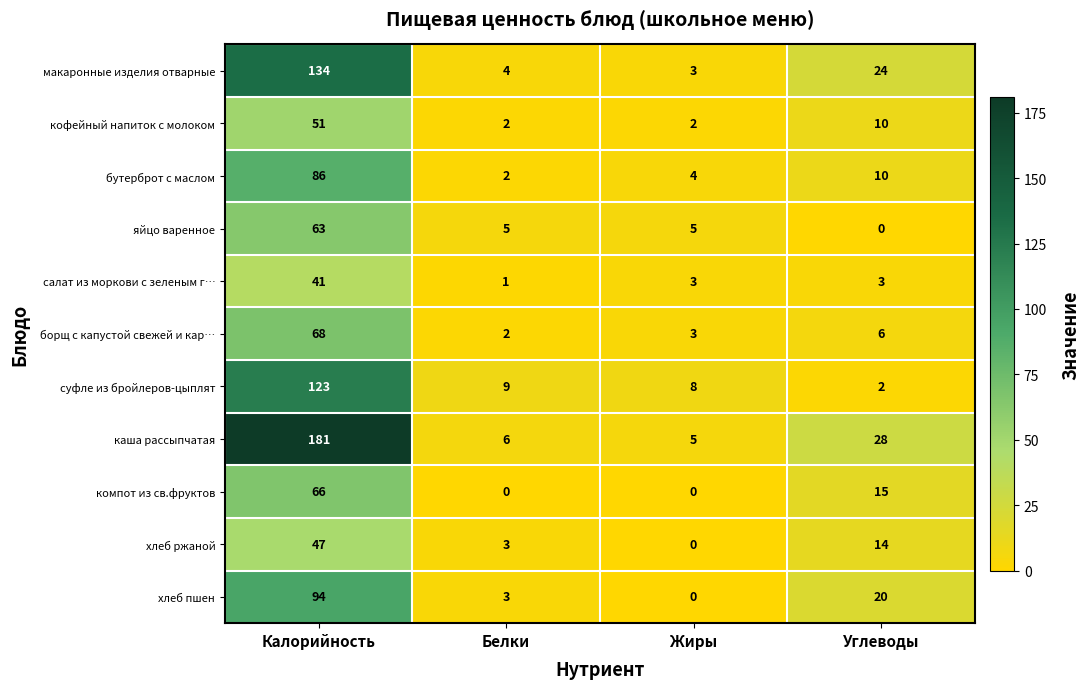

At which label is бутерброт с маслом closest to 44?

Углеводы